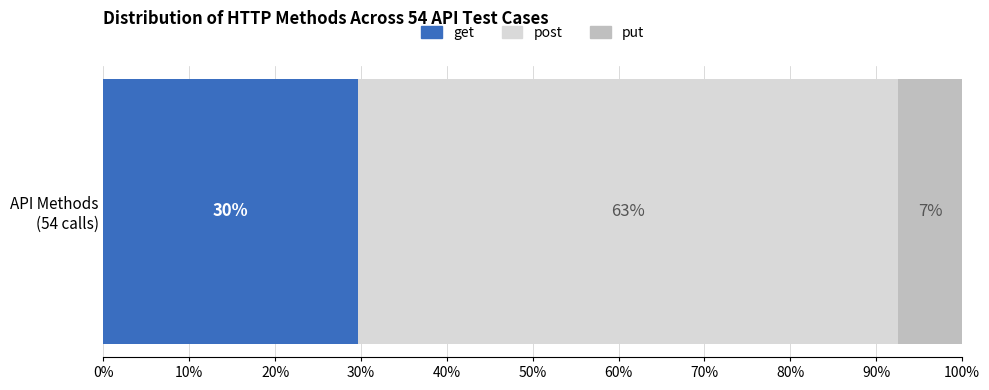

What are all the series names shown in the legend?

get, post, put